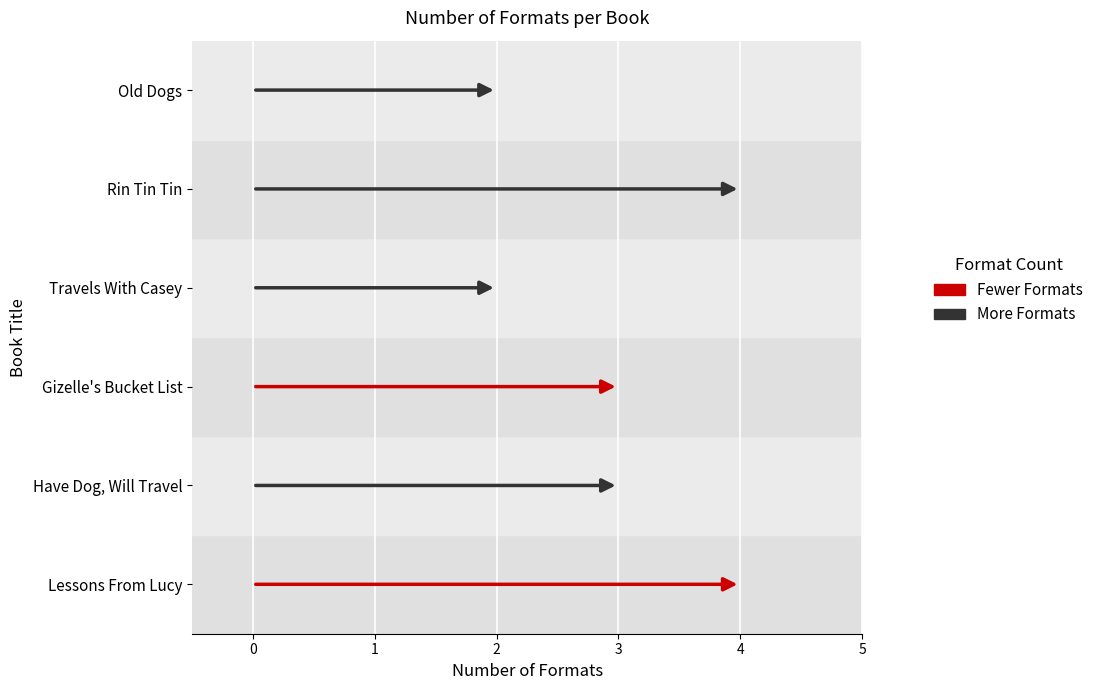

Which label corresponds to the smallest value in the chart?

Travels With Casey